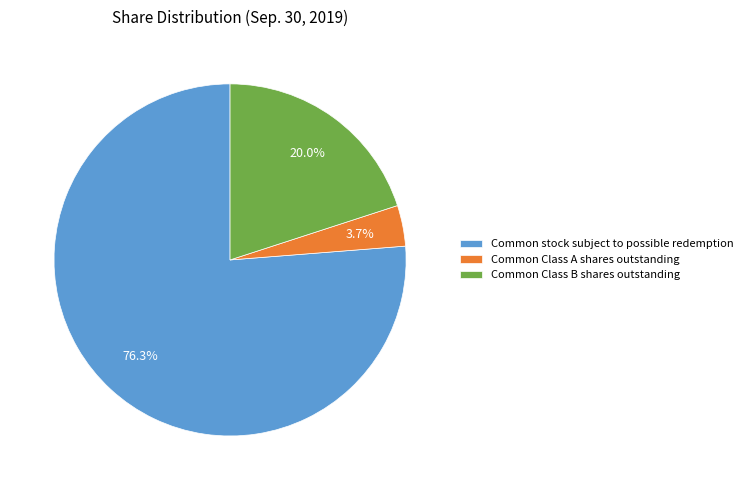

What percentage is NOT represented by Common Class B shares outstanding?

80.0%